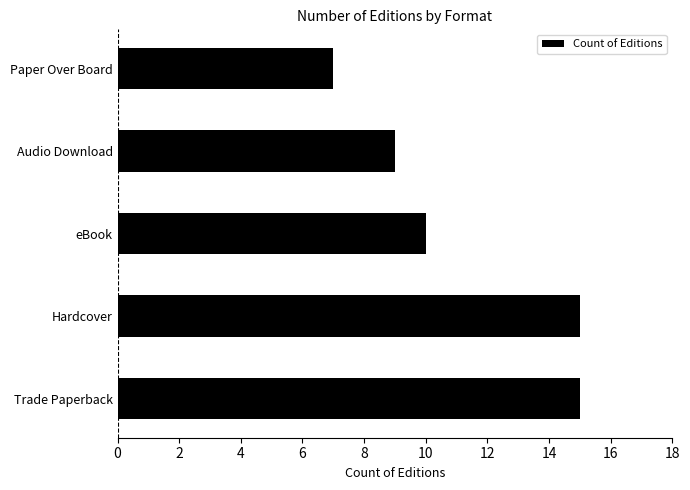

What is the average value?

11